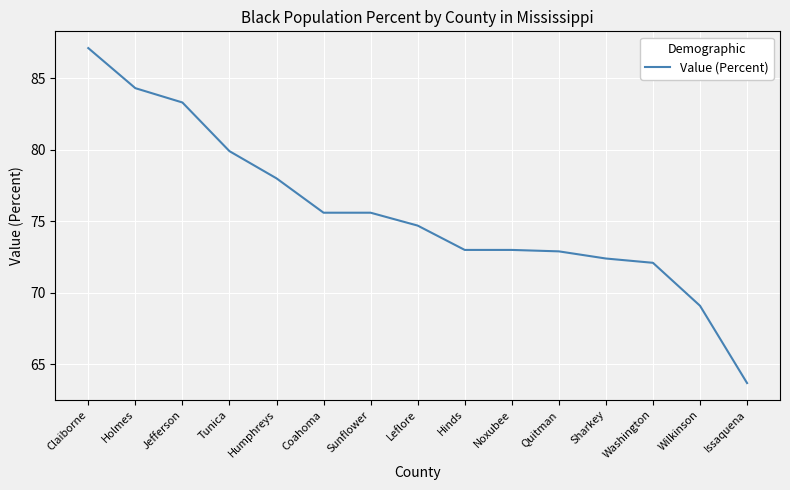

Is it true that the value at Tunica is 79.9?

True